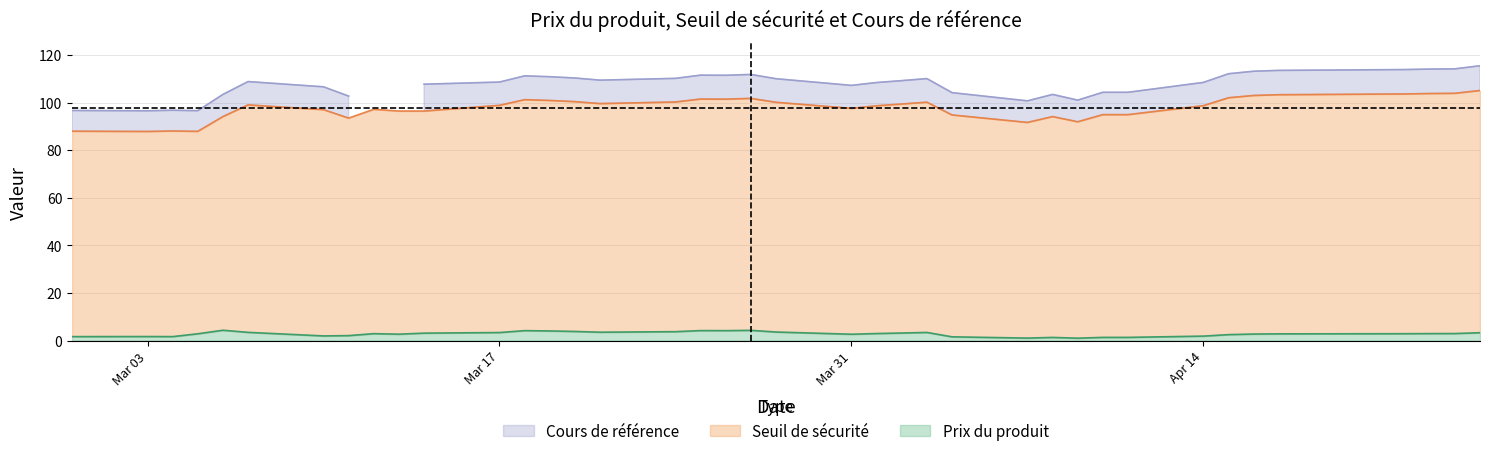

Between 2025-03-10 and 2025-03-07, which series saw the biggest shift?

Cours de référence